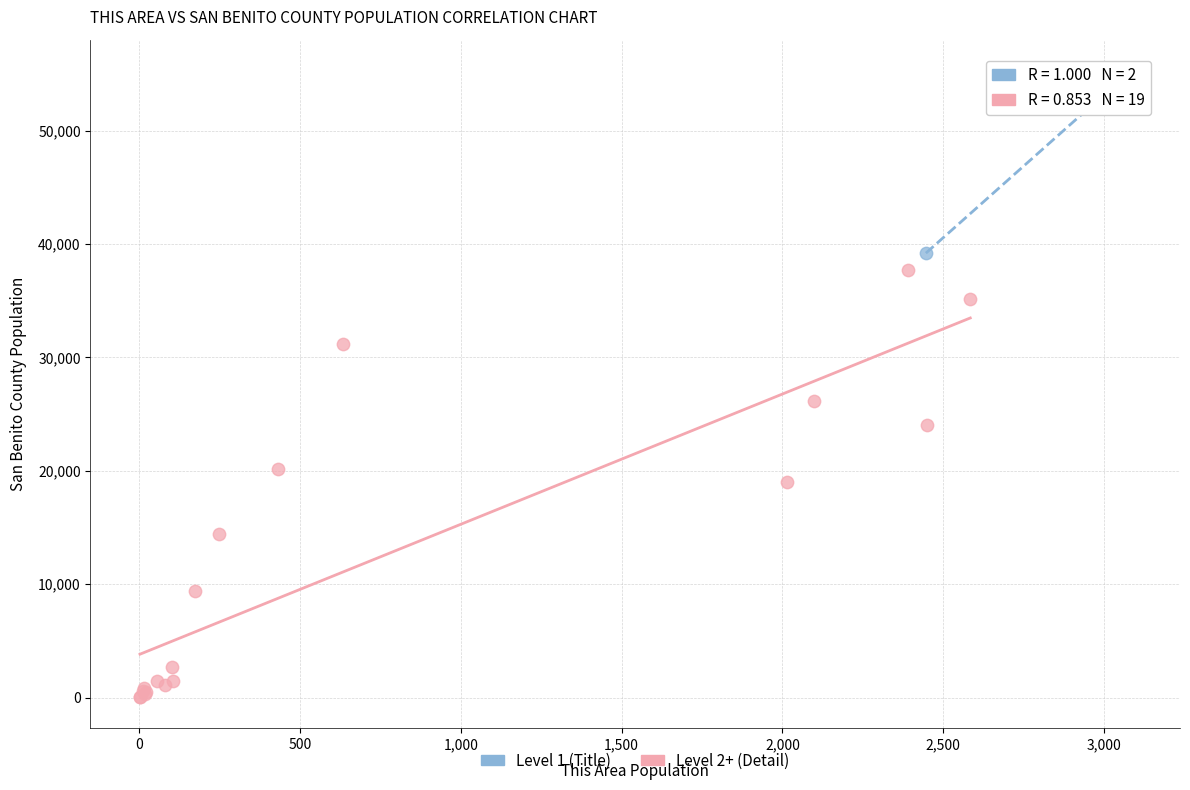

What are all the series names shown in the legend?

Level 1 (Title), Level 2+ (Detail)